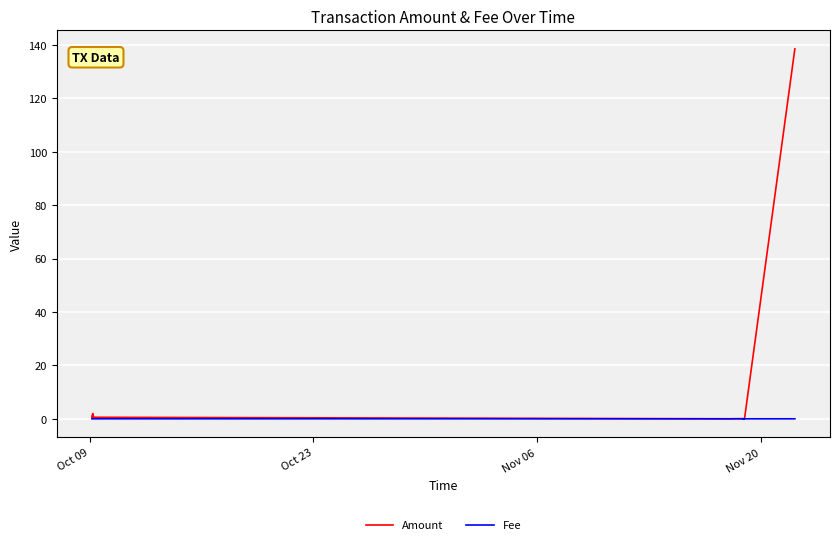

How many Fee values are between 0 and 1?

40